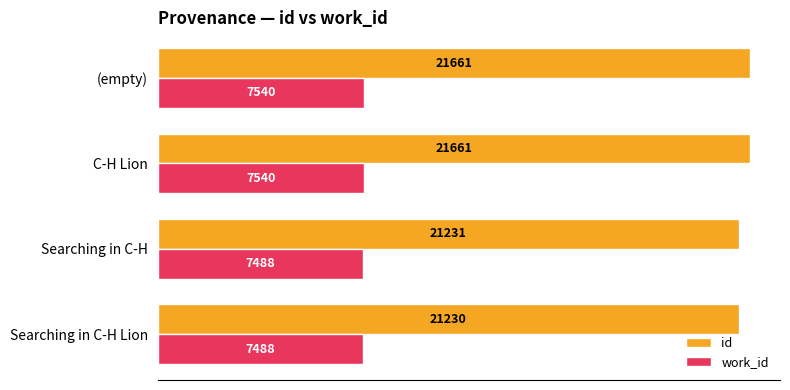

At how many categories does at least one series exceed 20732?

4